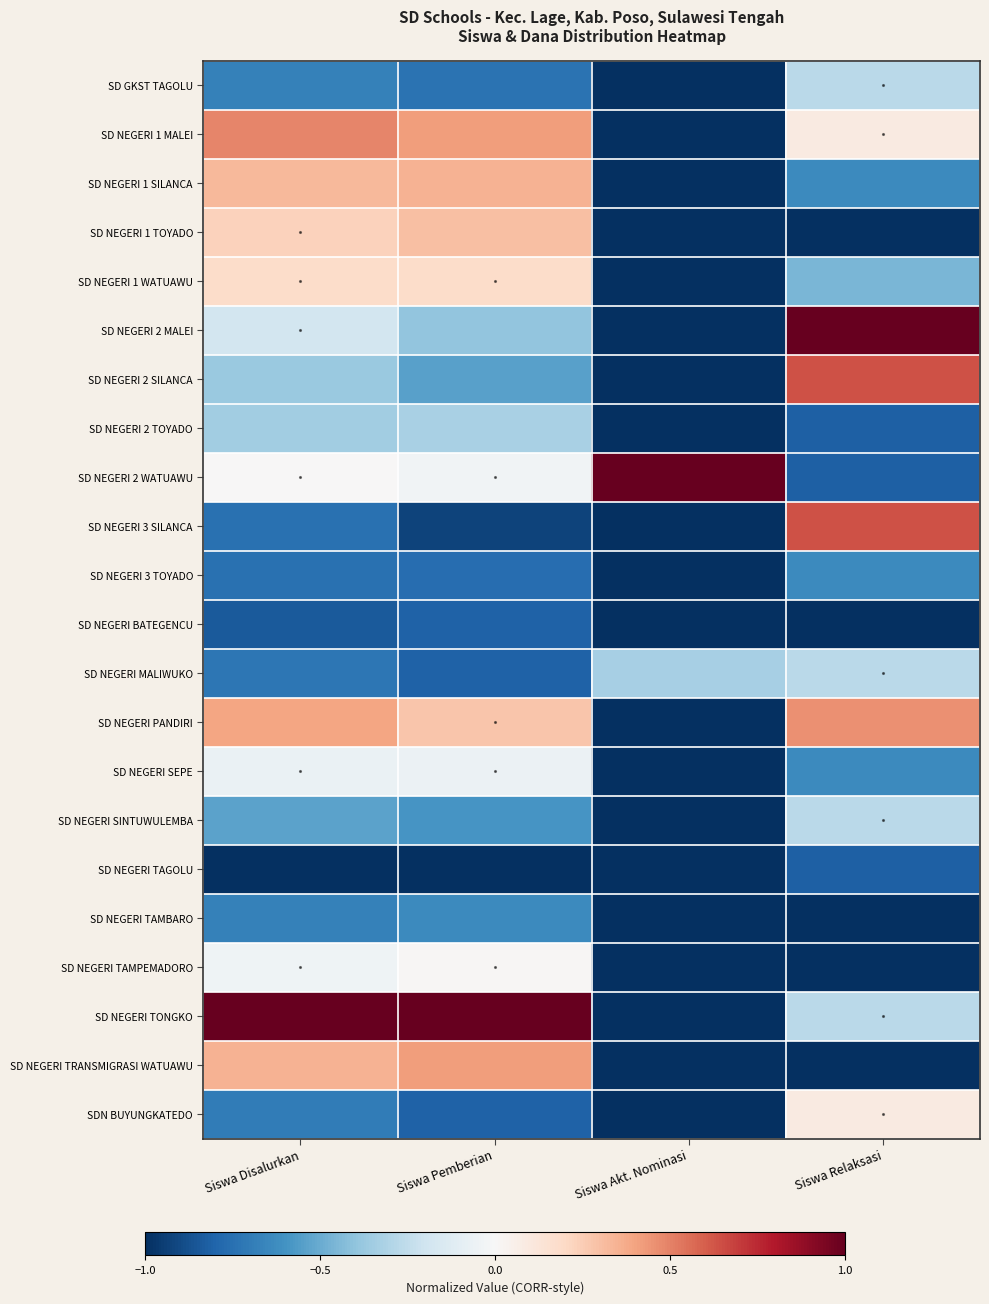

Reading left to right, transcribe all the data shown in this chart.

SD GKST TAGOLU: Siswa Disalurkan=-0.7	Siswa Pemberian=-0.7	Siswa Akt. Nominasi=-1.0	Siswa Relaksasi=-0.3
SD NEGERI 1 MALEI: Siswa Disalurkan=0.5	Siswa Pemberian=0.4	Siswa Akt. Nominasi=-1.0	Siswa Relaksasi=0.1
SD NEGERI 1 SILANCA: Siswa Disalurkan=0.3	Siswa Pemberian=0.3	Siswa Akt. Nominasi=-1.0	Siswa Relaksasi=-0.6
SD NEGERI 1 TOYADO: Siswa Disalurkan=0.2	Siswa Pemberian=0.3	Siswa Akt. Nominasi=-1.0	Siswa Relaksasi=-1.0
SD NEGERI 1 WATUAWU: Siswa Disalurkan=0.2	Siswa Pemberian=0.2	Siswa Akt. Nominasi=-1.0	Siswa Relaksasi=-0.5
SD NEGERI 2 MALEI: Siswa Disalurkan=-0.2	Siswa Pemberian=-0.4	Siswa Akt. Nominasi=-1.0	Siswa Relaksasi=1.0
SD NEGERI 2 SILANCA: Siswa Disalurkan=-0.4	Siswa Pemberian=-0.5	Siswa Akt. Nominasi=-1.0	Siswa Relaksasi=0.6
SD NEGERI 2 TOYADO: Siswa Disalurkan=-0.3	Siswa Pemberian=-0.3	Siswa Akt. Nominasi=-1.0	Siswa Relaksasi=-0.8
SD NEGERI 2 WATUAWU: Siswa Disalurkan=0.0	Siswa Pemberian=-0.0	Siswa Akt. Nominasi=1.0	Siswa Relaksasi=-0.8
SD NEGERI 3 SILANCA: Siswa Disalurkan=-0.7	Siswa Pemberian=-0.9	Siswa Akt. Nominasi=-1.0	Siswa Relaksasi=0.6
SD NEGERI 3 TOYADO: Siswa Disalurkan=-0.7	Siswa Pemberian=-0.8	Siswa Akt. Nominasi=-1.0	Siswa Relaksasi=-0.6
SD NEGERI BATEGENCU: Siswa Disalurkan=-0.8	Siswa Pemberian=-0.8	Siswa Akt. Nominasi=-1.0	Siswa Relaksasi=-1.0
SD NEGERI MALIWUKO: Siswa Disalurkan=-0.7	Siswa Pemberian=-0.8	Siswa Akt. Nominasi=-0.3	Siswa Relaksasi=-0.3
SD NEGERI PANDIRI: Siswa Disalurkan=0.4	Siswa Pemberian=0.3	Siswa Akt. Nominasi=-1.0	Siswa Relaksasi=0.5
SD NEGERI SEPE: Siswa Disalurkan=-0.1	Siswa Pemberian=-0.1	Siswa Akt. Nominasi=-1.0	Siswa Relaksasi=-0.6
SD NEGERI SINTUWULEMBA: Siswa Disalurkan=-0.5	Siswa Pemberian=-0.6	Siswa Akt. Nominasi=-1.0	Siswa Relaksasi=-0.3
SD NEGERI TAGOLU: Siswa Disalurkan=-1.0	Siswa Pemberian=-1.0	Siswa Akt. Nominasi=-1.0	Siswa Relaksasi=-0.8
SD NEGERI TAMBARO: Siswa Disalurkan=-0.7	Siswa Pemberian=-0.6	Siswa Akt. Nominasi=-1.0	Siswa Relaksasi=-1.0
SD NEGERI TAMPEMADORO: Siswa Disalurkan=-0.0	Siswa Pemberian=0.0	Siswa Akt. Nominasi=-1.0	Siswa Relaksasi=-1.0
SD NEGERI TONGKO: Siswa Disalurkan=1.0	Siswa Pemberian=1.0	Siswa Akt. Nominasi=-1.0	Siswa Relaksasi=-0.3
SD NEGERI TRANSMIGRASI WATUAWU: Siswa Disalurkan=0.3	Siswa Pemberian=0.4	Siswa Akt. Nominasi=-1.0	Siswa Relaksasi=-1.0
SDN BUYUNGKATEDO: Siswa Disalurkan=-0.7	Siswa Pemberian=-0.8	Siswa Akt. Nominasi=-1.0	Siswa Relaksasi=0.1